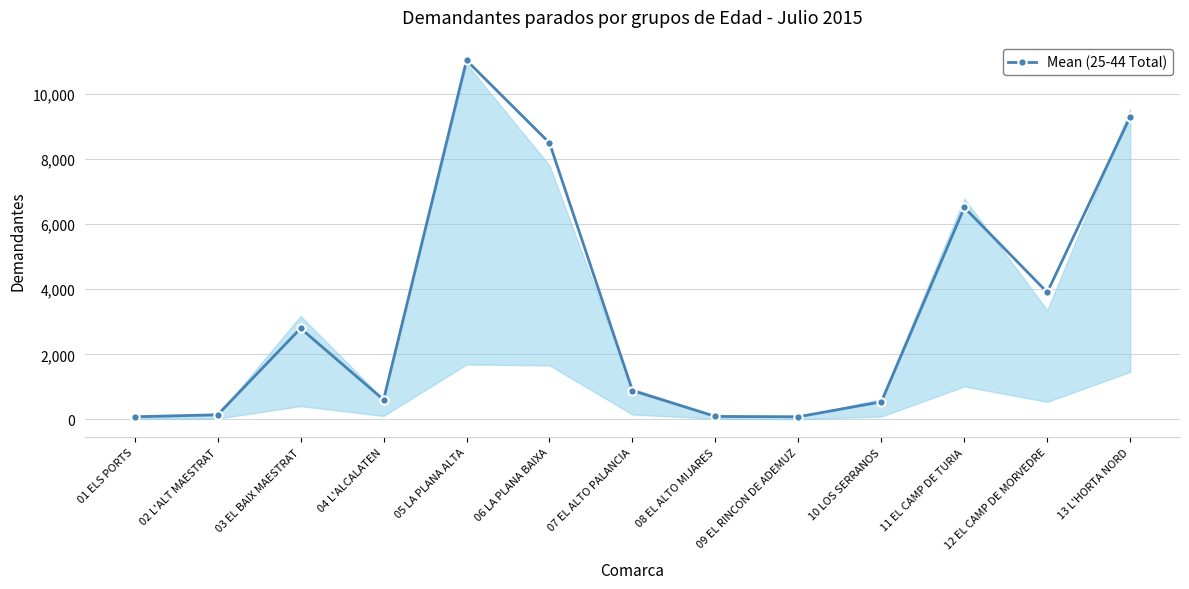

What is the greatest value displayed?

11029